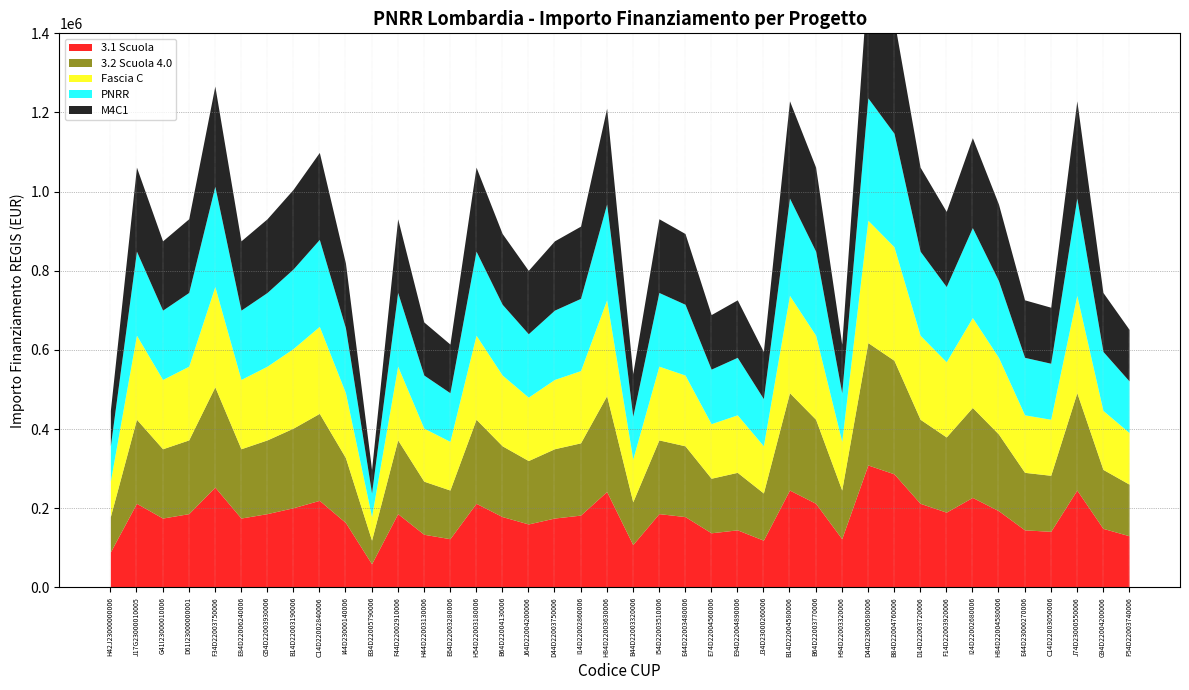

True or false: M4C1 has a value of 343871.7 at B14D22004580006.

False